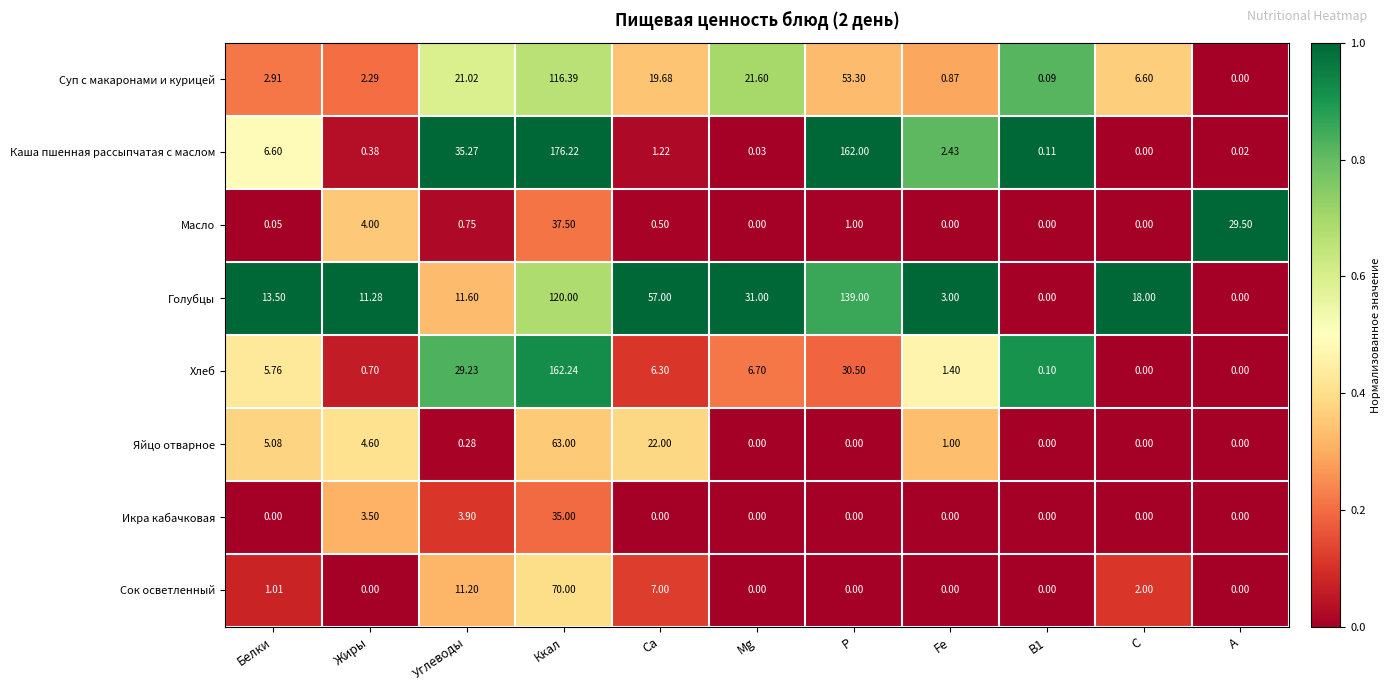

How many data points does each series have?

11